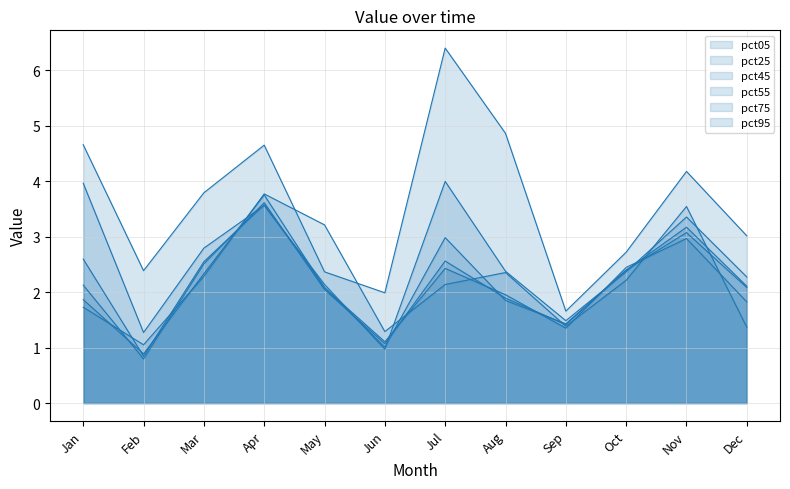

How many data points in pct75 are above 2?

6